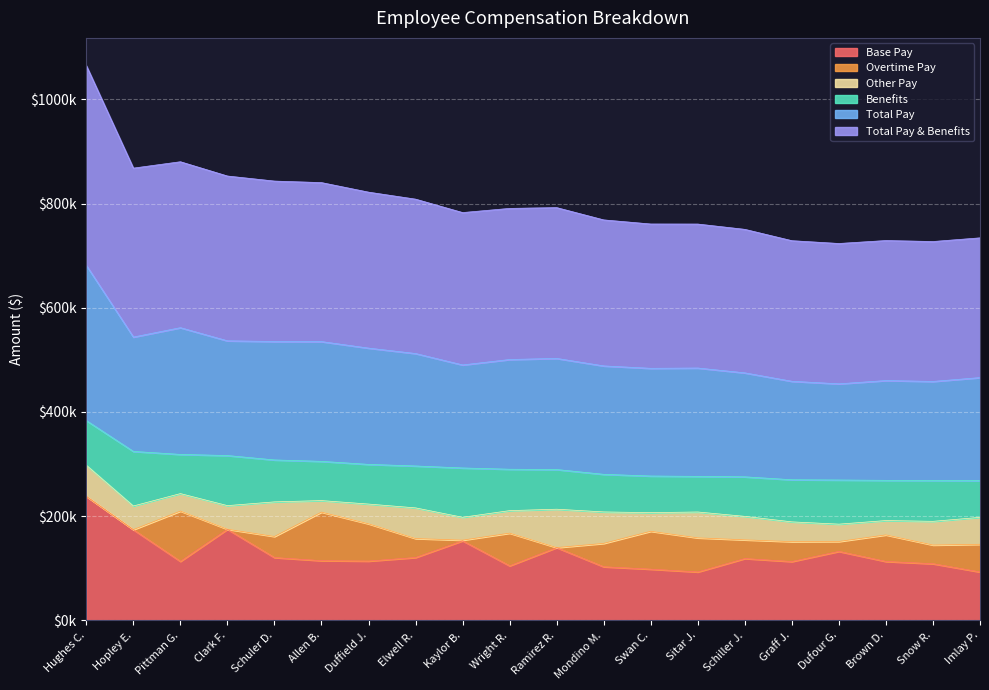

What is the label of the 5th point from the right?

Graff J.